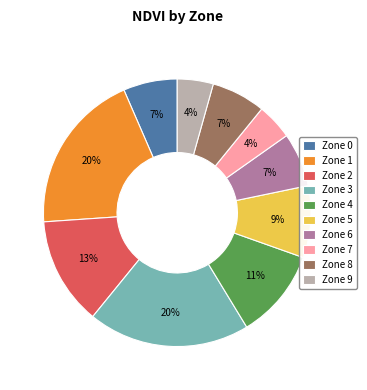

To the nearest percent, what is the combined percentage of Zone 2 and Zone 6?

20%